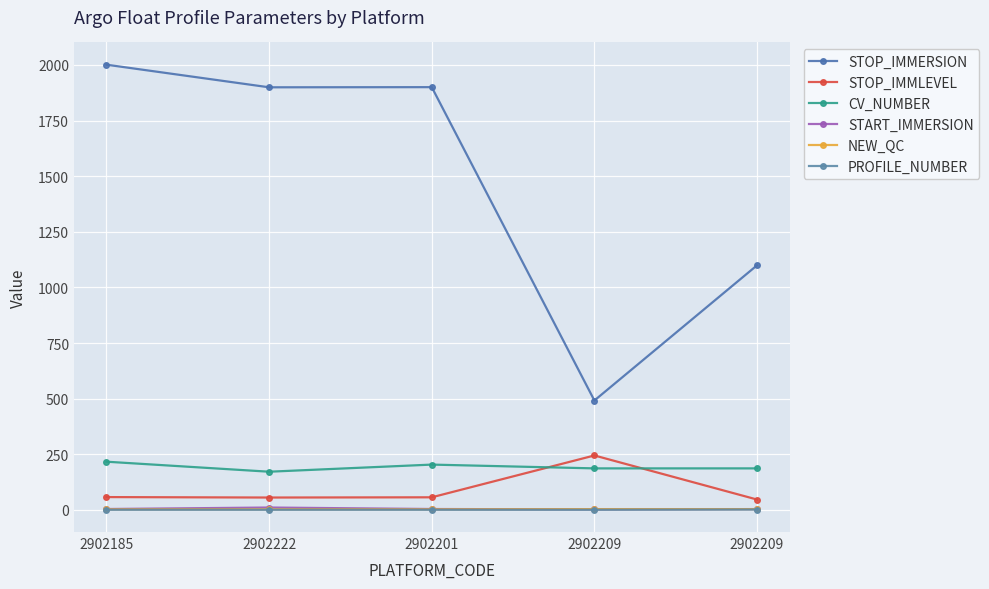

What is the average value of the STOP_IMMERSION series?

1478.3